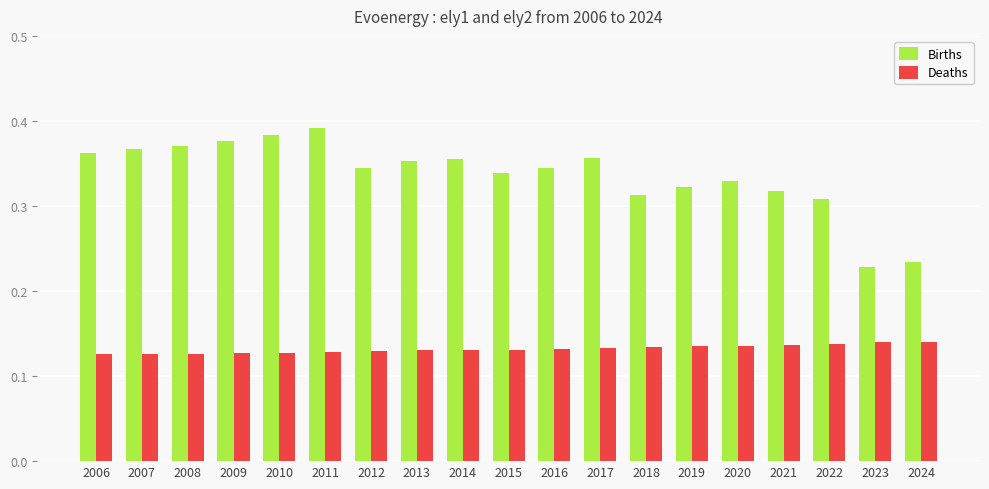

True or false: Births has a value of 0.4 at 2023.

False